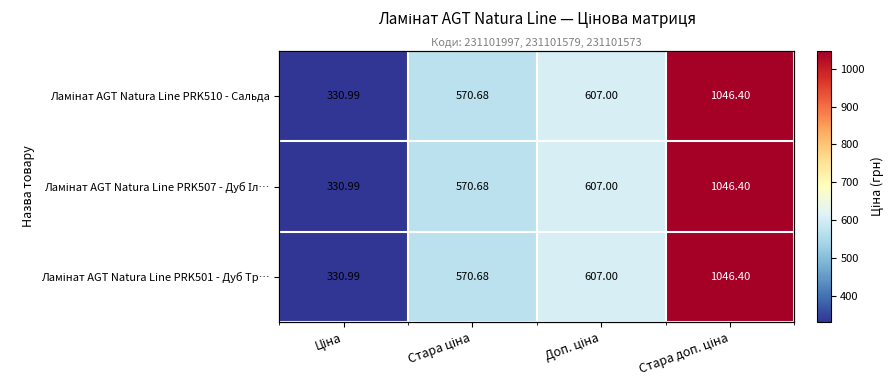

What value does the Ламінат AGT Natura Line PRK501 - Дуб Тр… series have at Ціна?

331.0